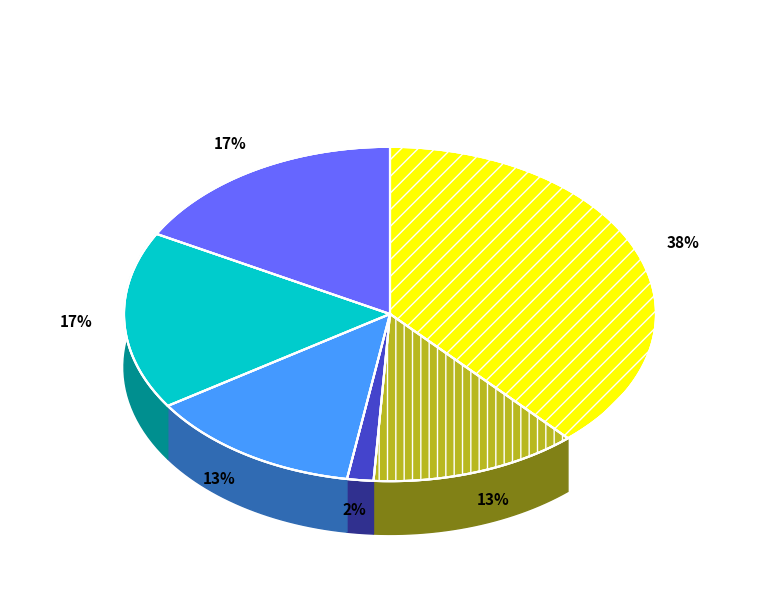

Count the number of slices in the pie.

6